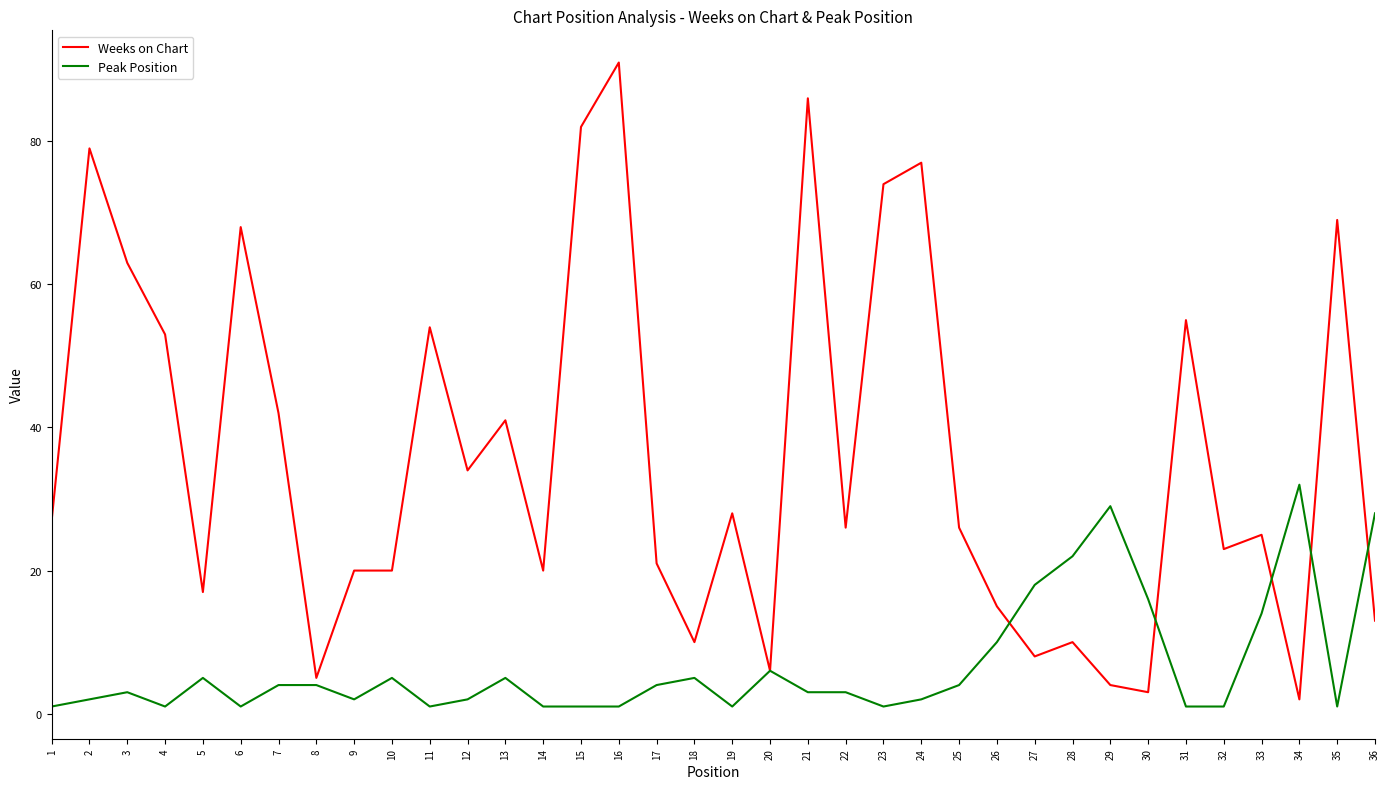

Which series changed the most between 11 and 16?

Weeks on Chart